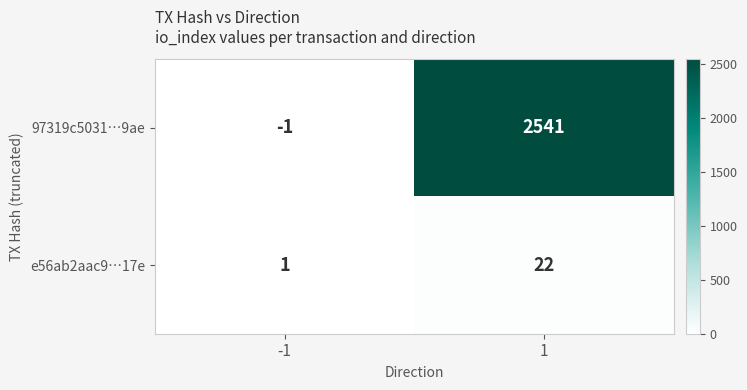

What is the difference between the 97319c5031…9ae values at -1 and 1?

2542